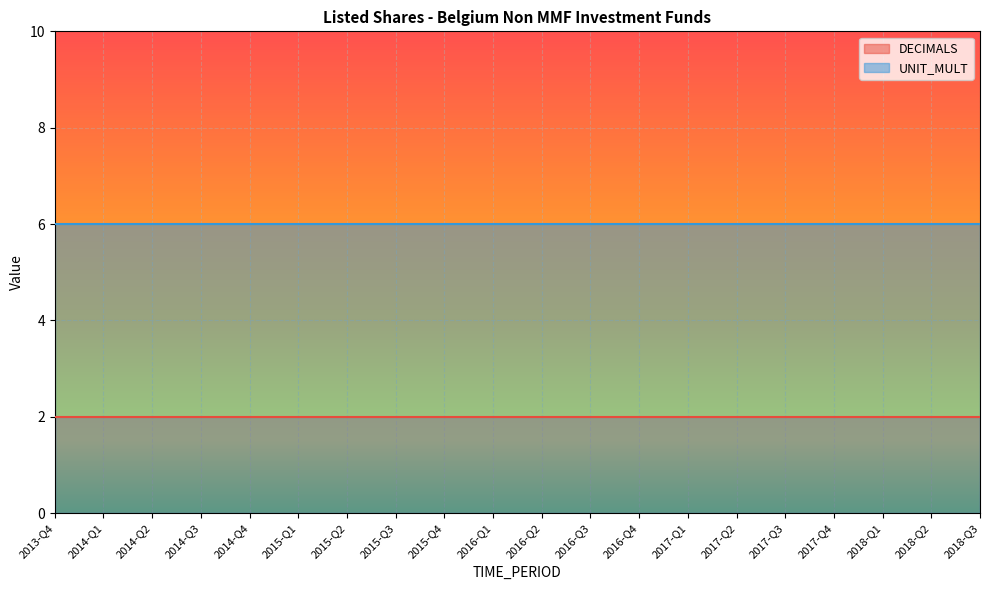

True or false: UNIT_MULT has more than 2 interior local peaks.

False